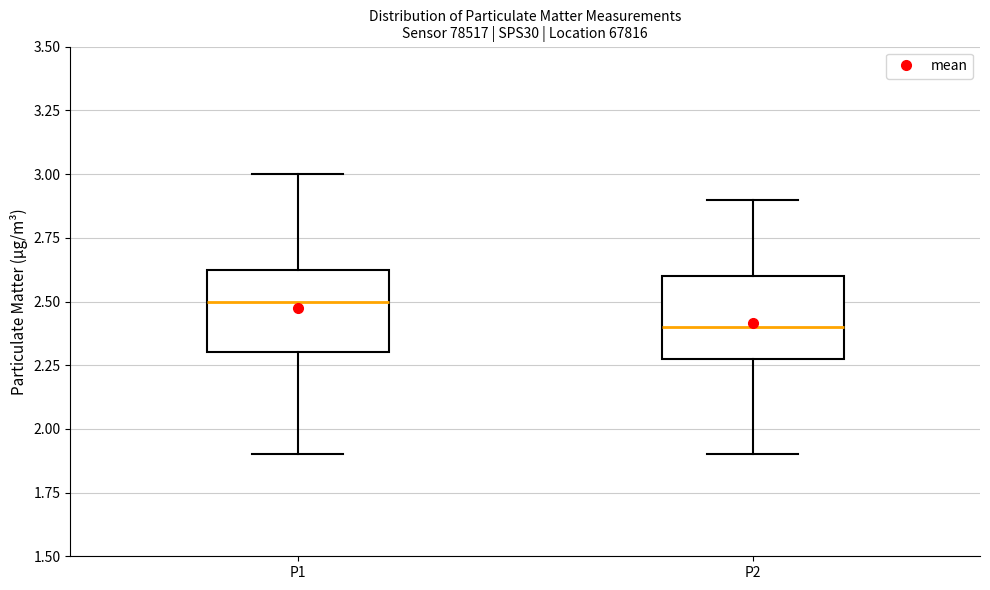

Reading left to right, read every box against the y-axis: the position of its median line, the range the box covers, and the ends of its whiskers. The values are not printed on the chart, so give them approximately, as read against the axis.

P1: median 2.50, box 2.30 to 2.65, whiskers 1.90 to 3.00
P2: median 2.40, box 2.30 to 2.60, whiskers 1.90 to 2.90